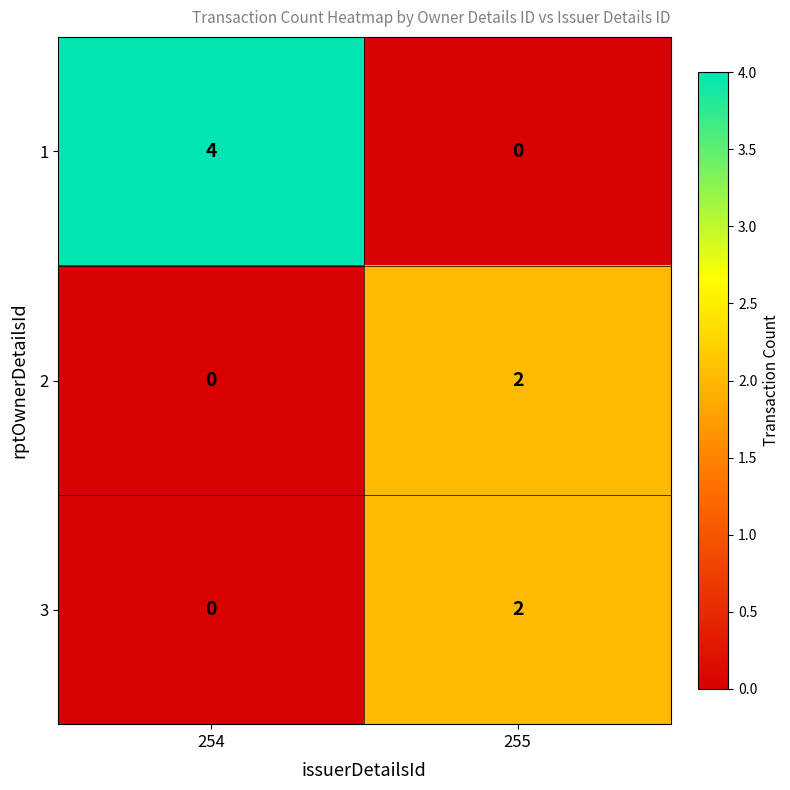

What is the difference between the 1 values at 254 and 255?

4